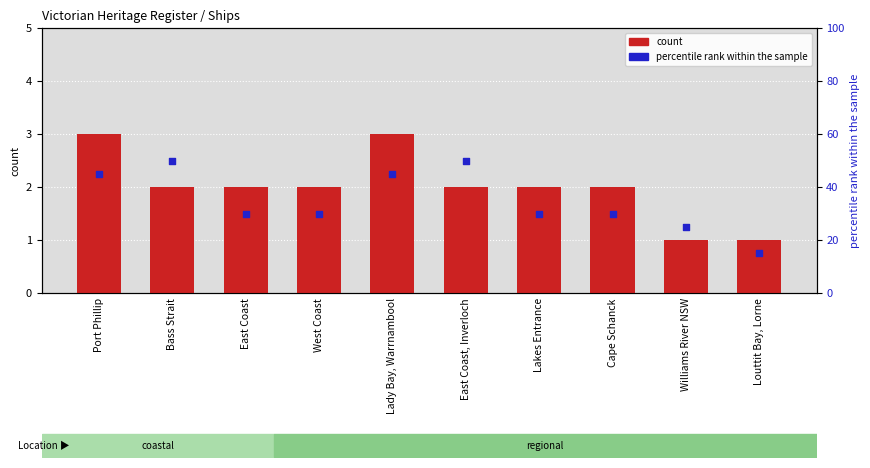

Which series has the largest total across all categories?

percentile rank within the sample